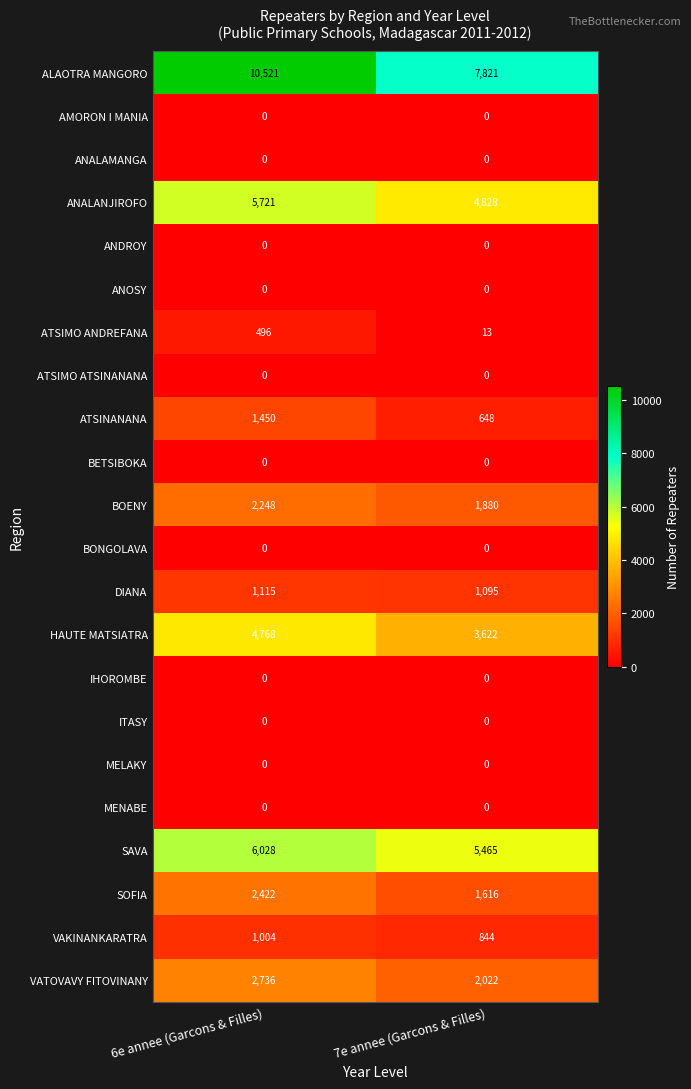

Which series has the largest range (max minus min)?

ALAOTRA MANGORO